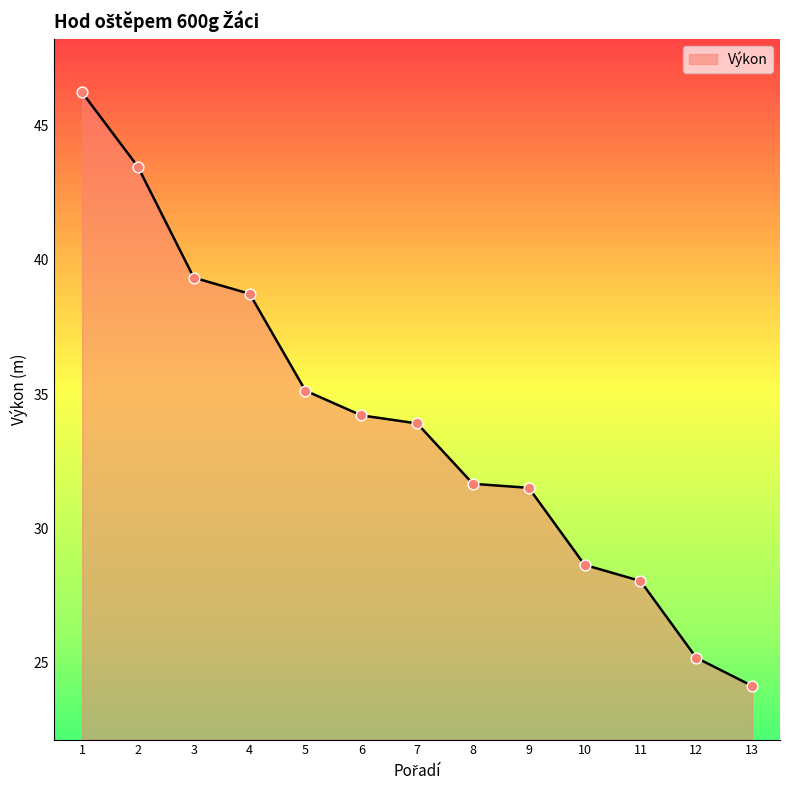

Approximately how many times larger is the value at 11 compared to 10?

1.0